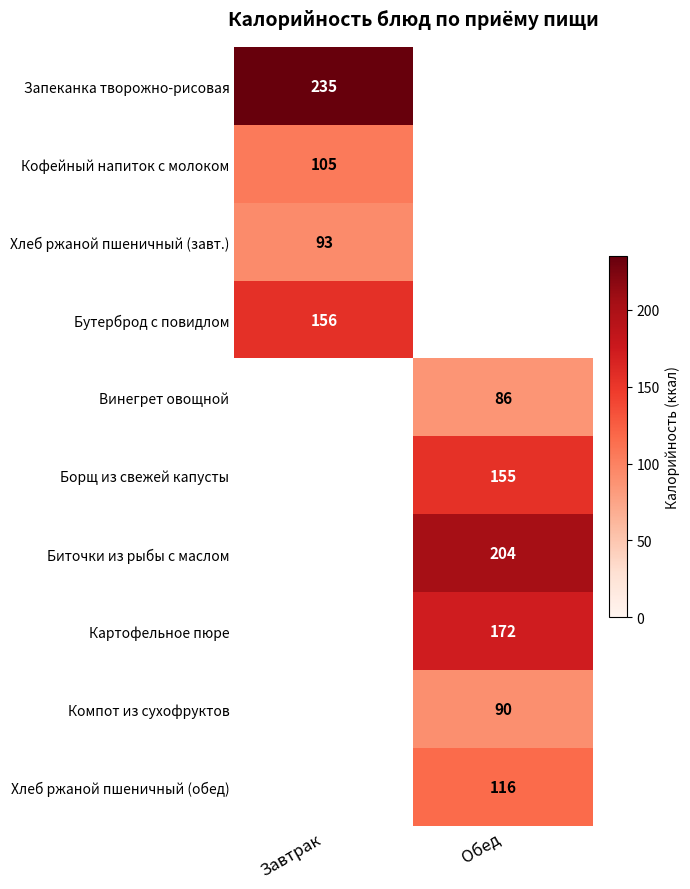

The value of Кофейный напиток с молоком at Завтрак is 105. True or false?

True